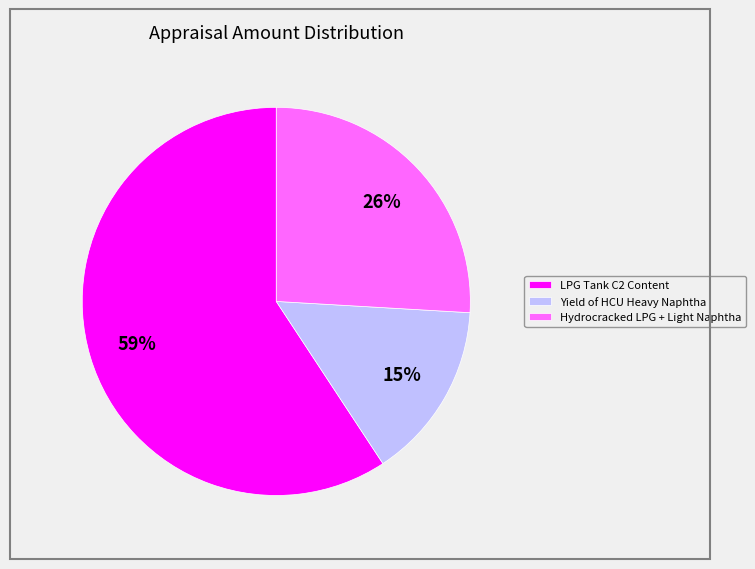

Does LPG Tank C2 Content represent more than half of the total?

Yes